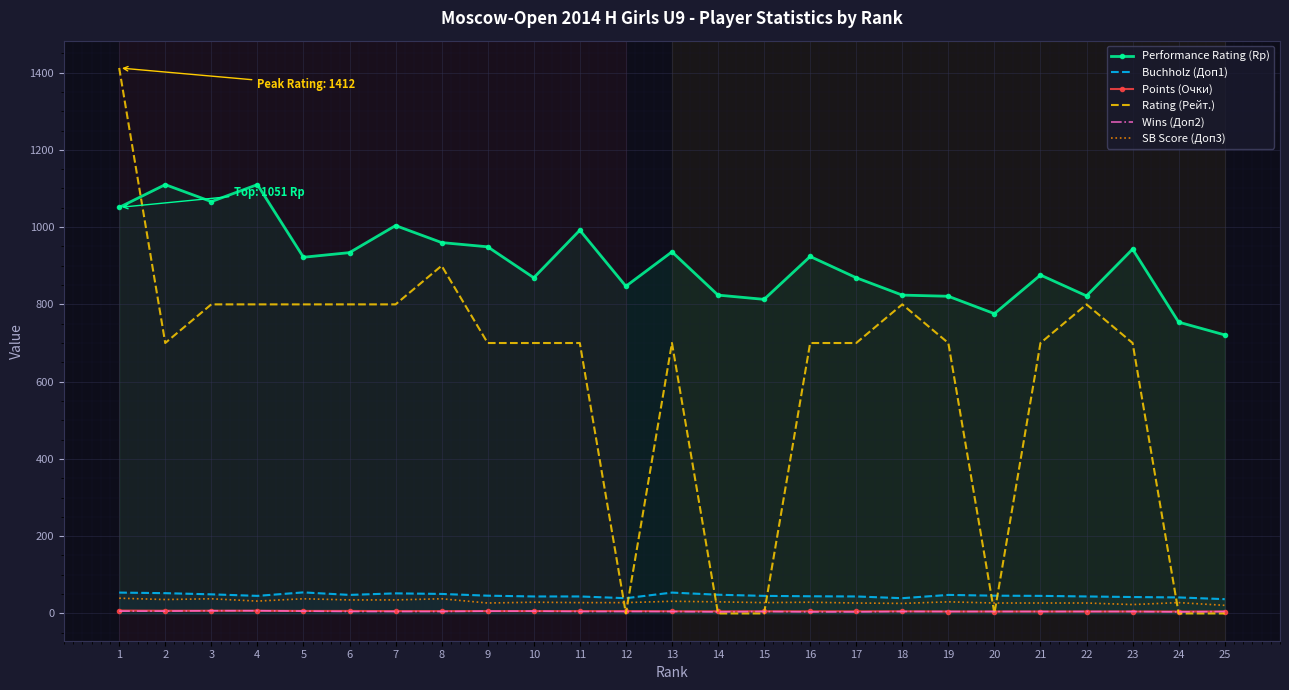

What is the minimum value for Buchholz (Доп1)?

37.0